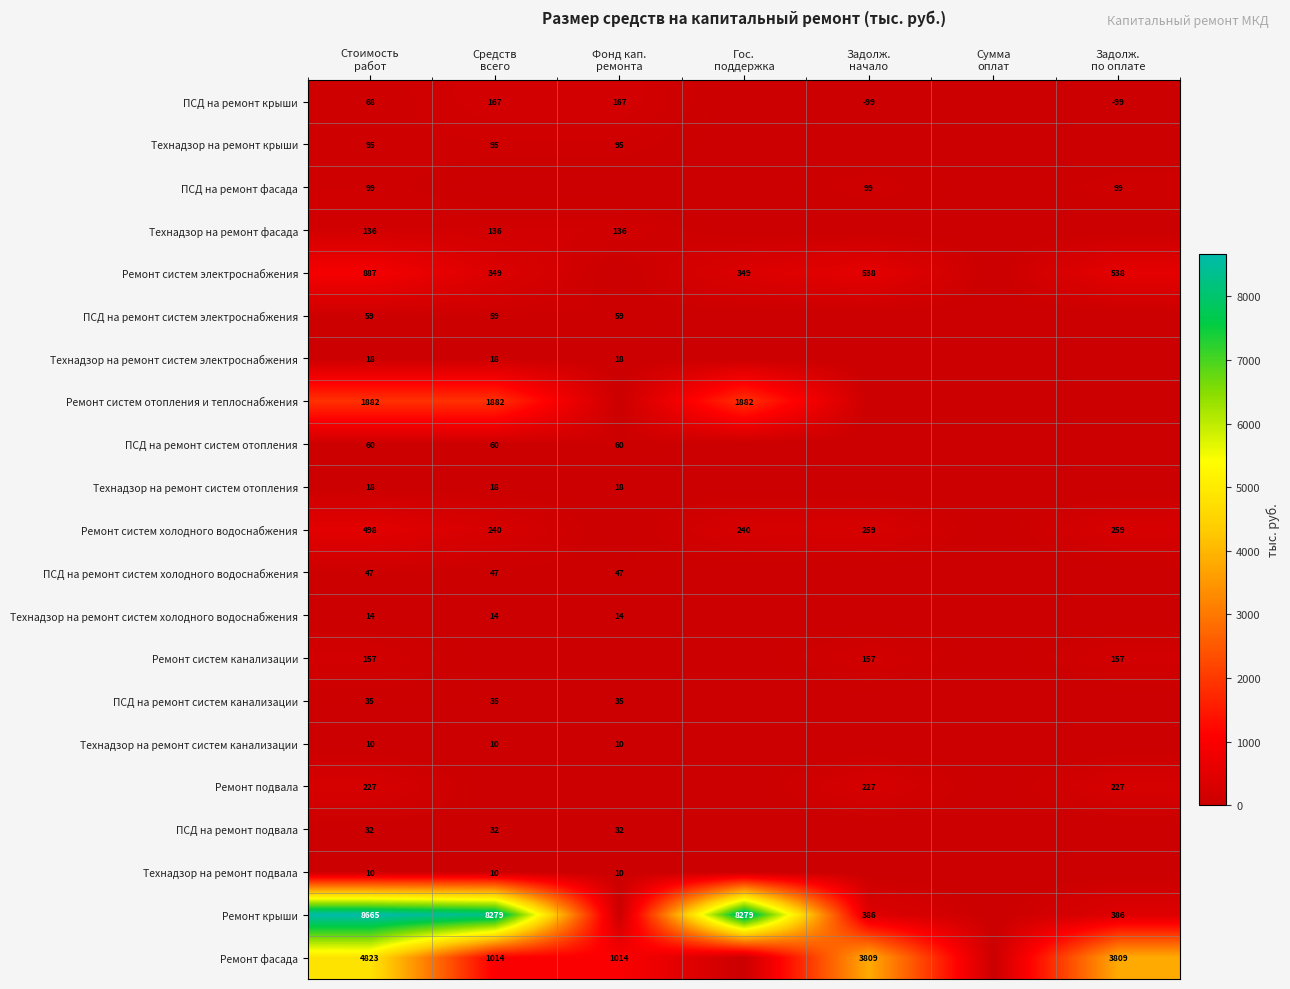

The value of Технадзор на ремонт систем отопления at Фонд кап. ремонта is 18.0. True or false?

True